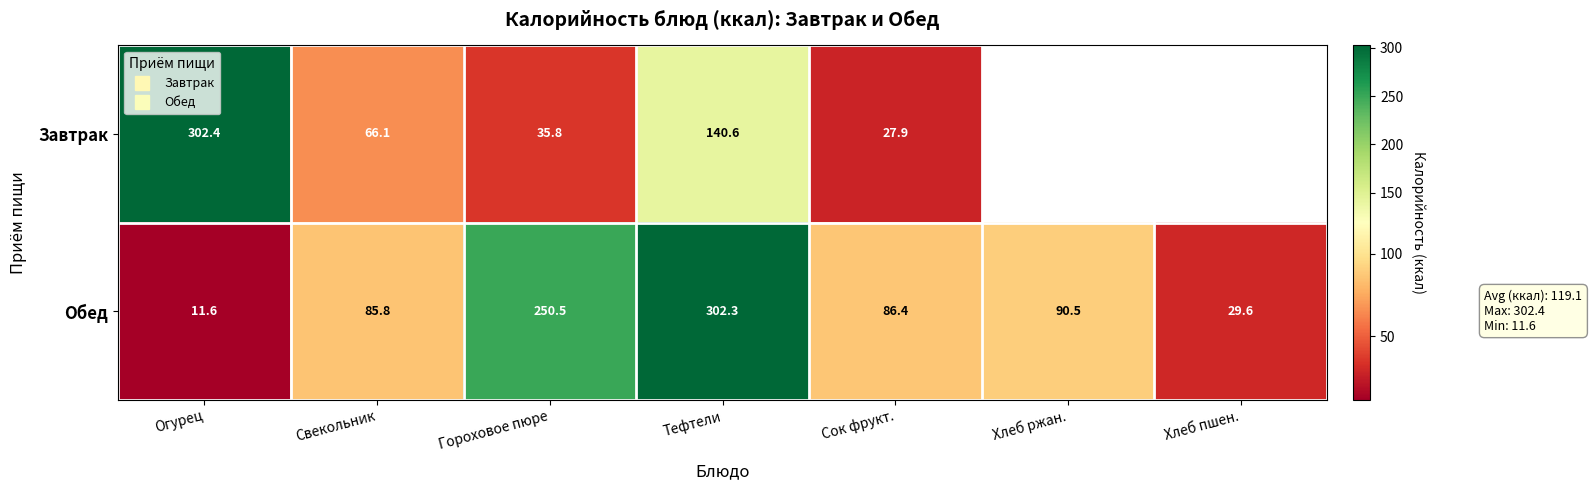

At which label does Обед reach its peak?

Тефтели